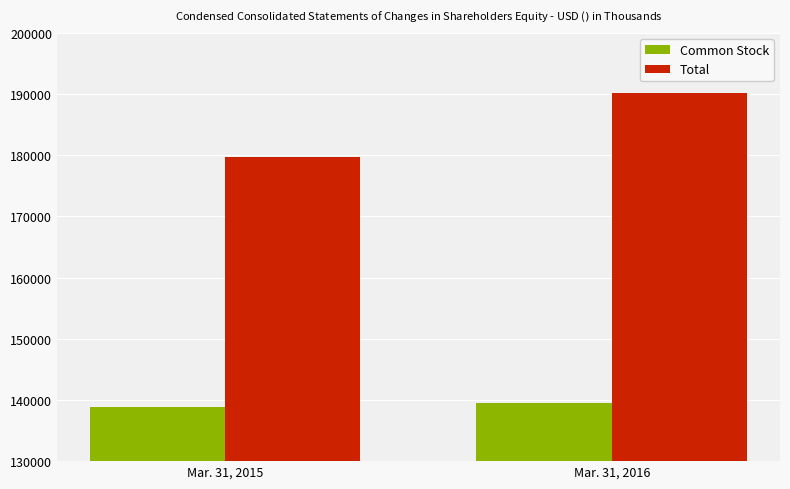

Count the number of data series in this chart.

2